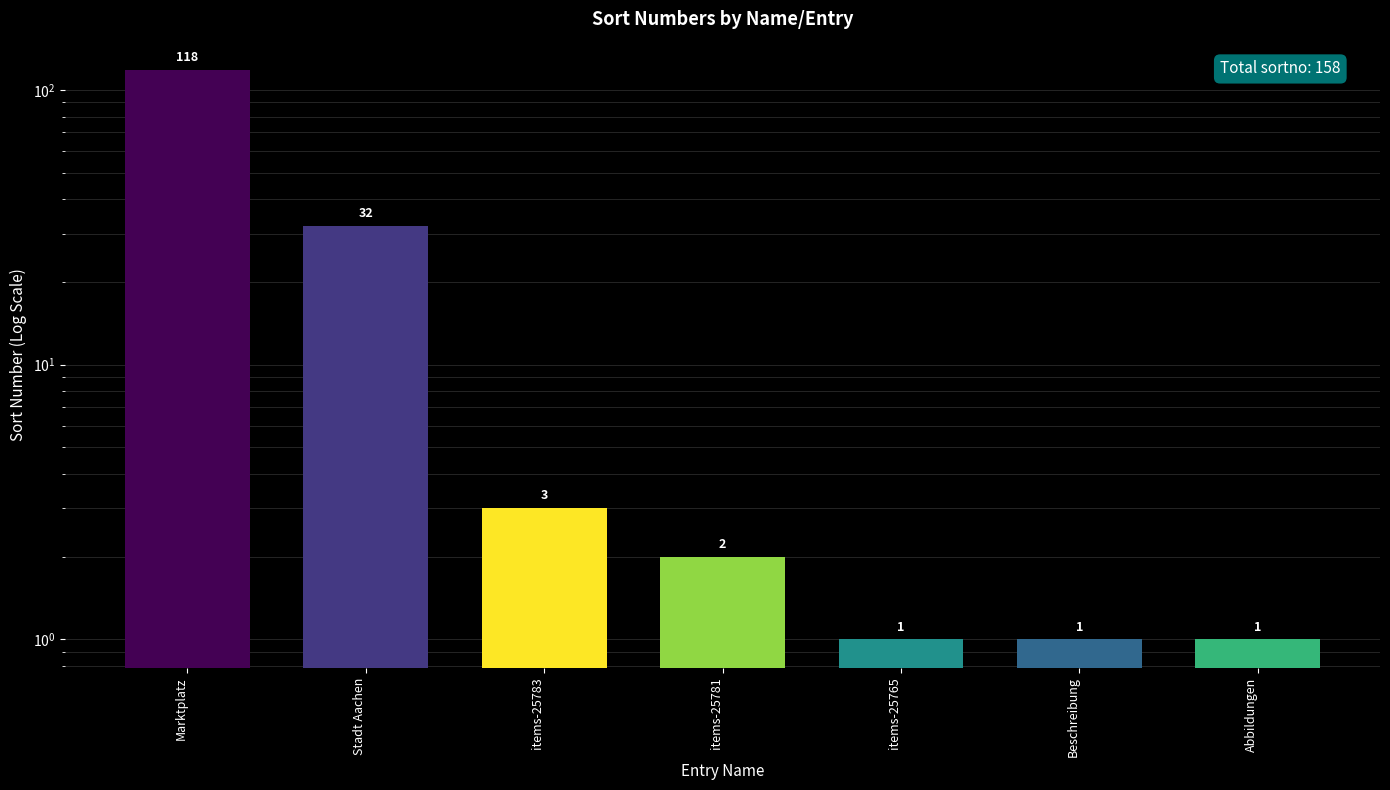

Rank the categories by value from lowest to highest.

items-25765, Beschreibung, Abbildungen, items-25781, items-25783, Stadt Aachen, Marktplatz